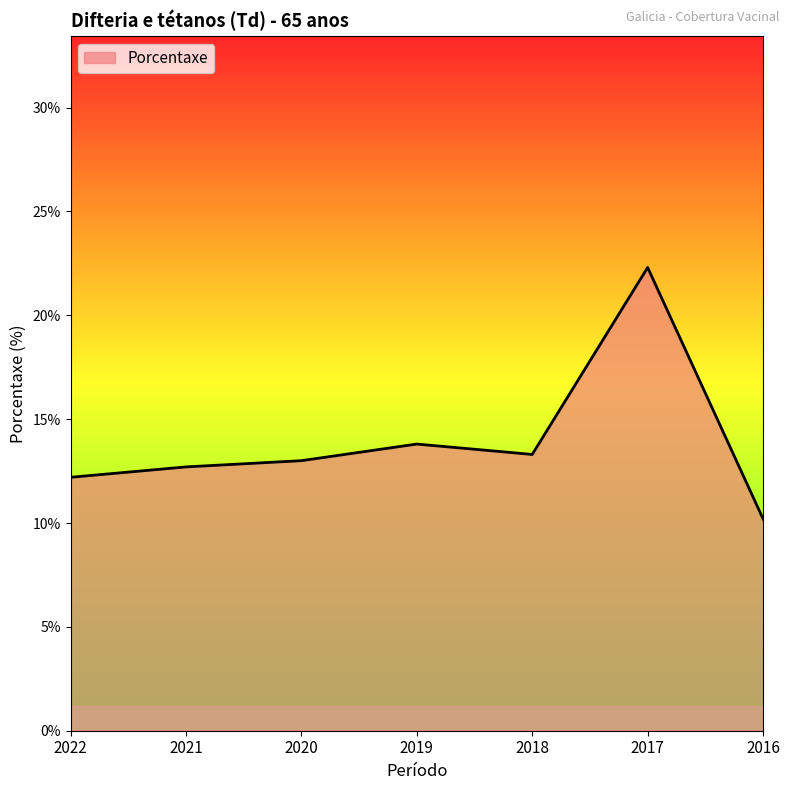

Does the chart display data point markers on the line(s)?

No